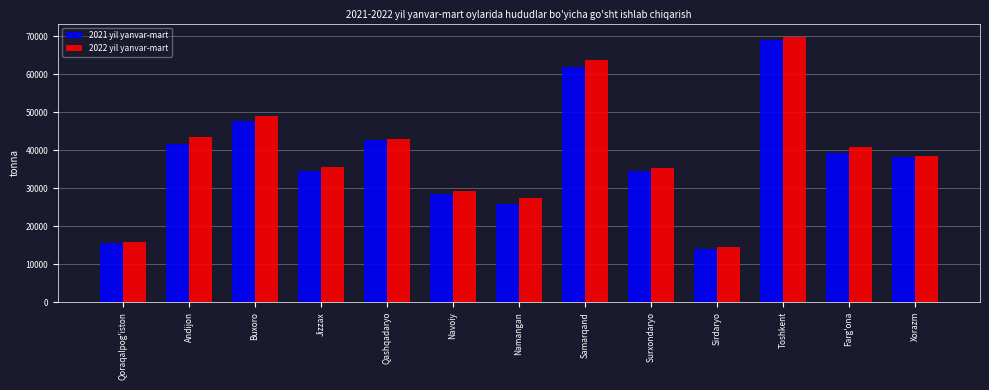

Rank the series at Andijon from lowest to highest value.

2021 yil yanvar-mart, 2022 yil yanvar-mart